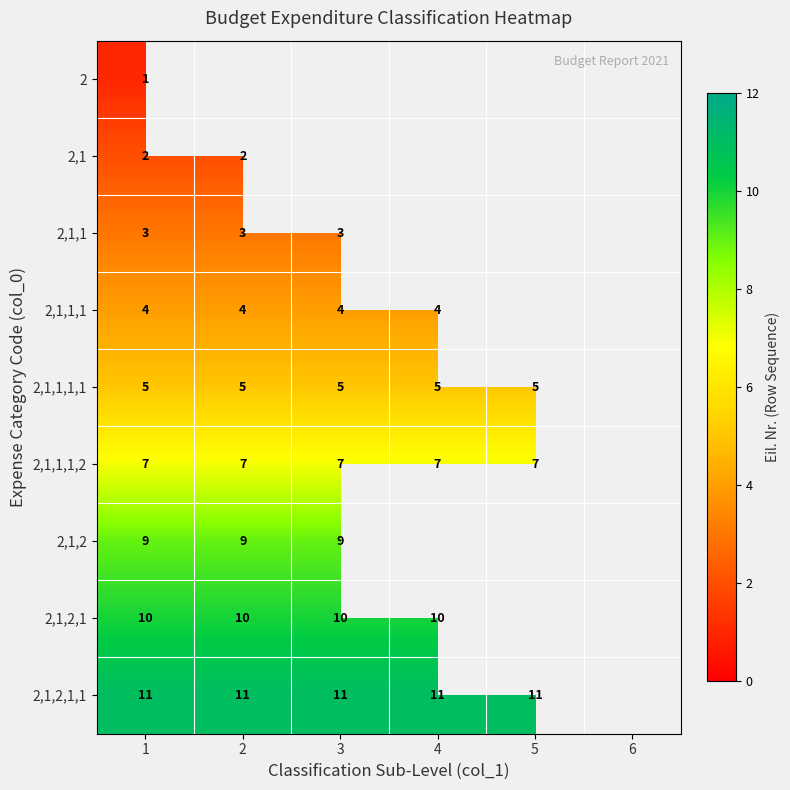

What is the sum of the 2,1,1,1 values at 2 and 1?

8